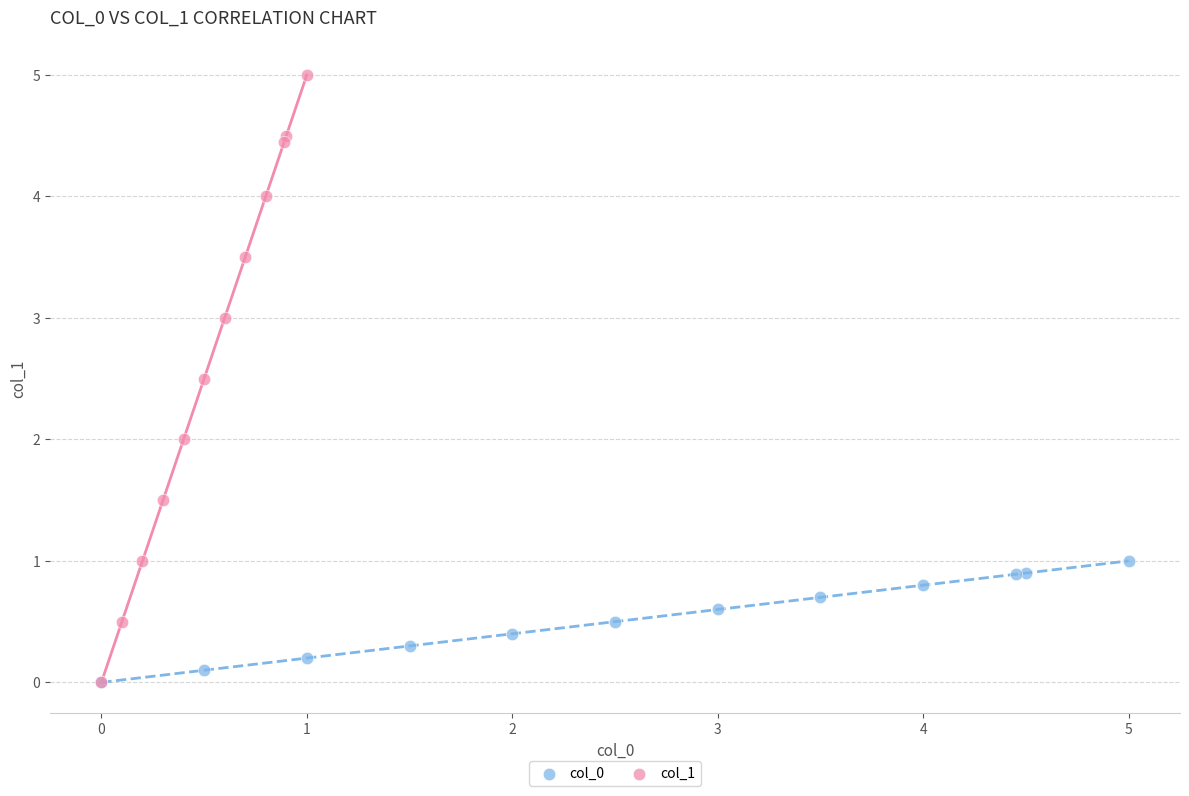

Which series reaches the maximum Y coordinate?

col_1